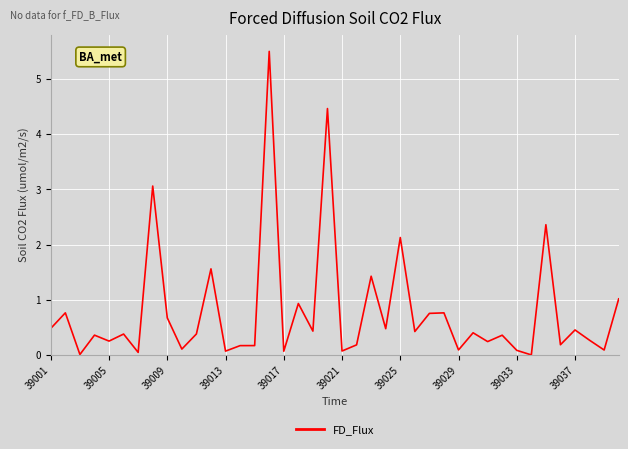

What is the greatest value displayed?

5.5